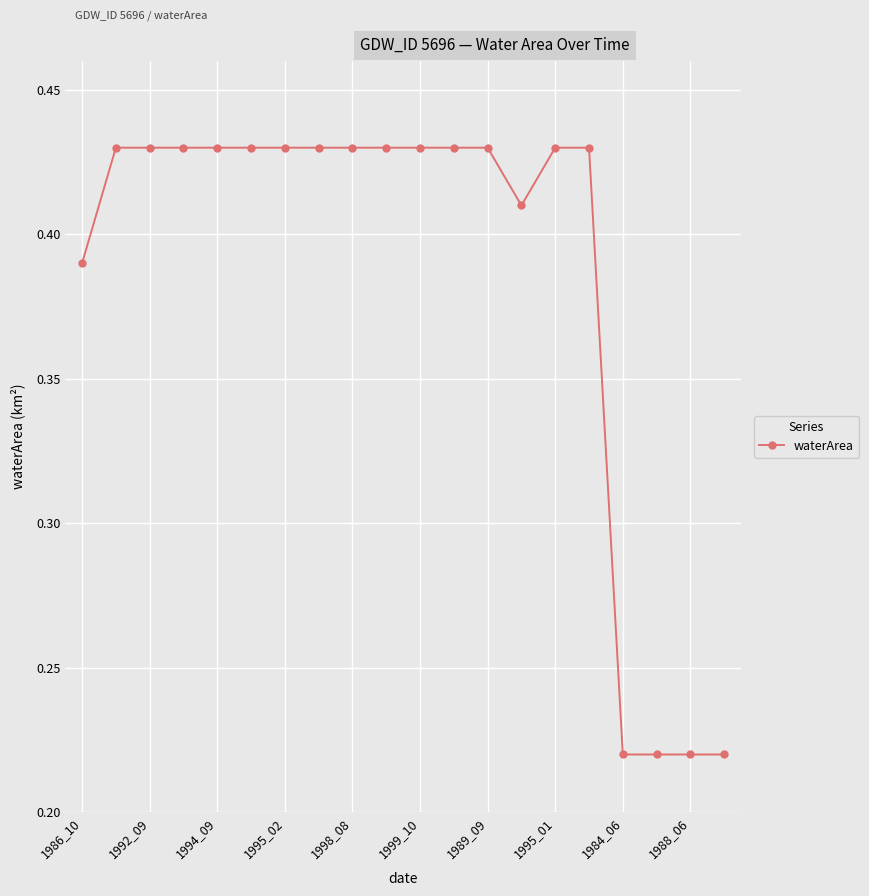

What is the sum of all values?

7.7